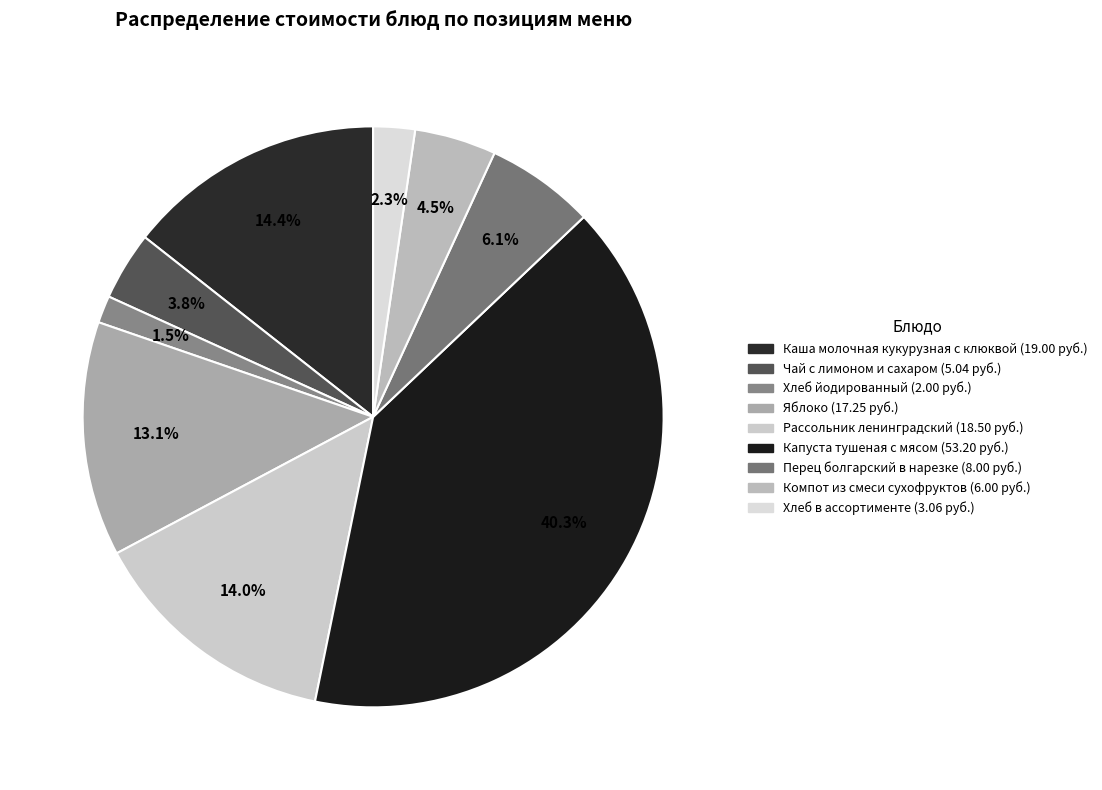

Which category has the smallest portion of the pie?

Хлеб йодированный